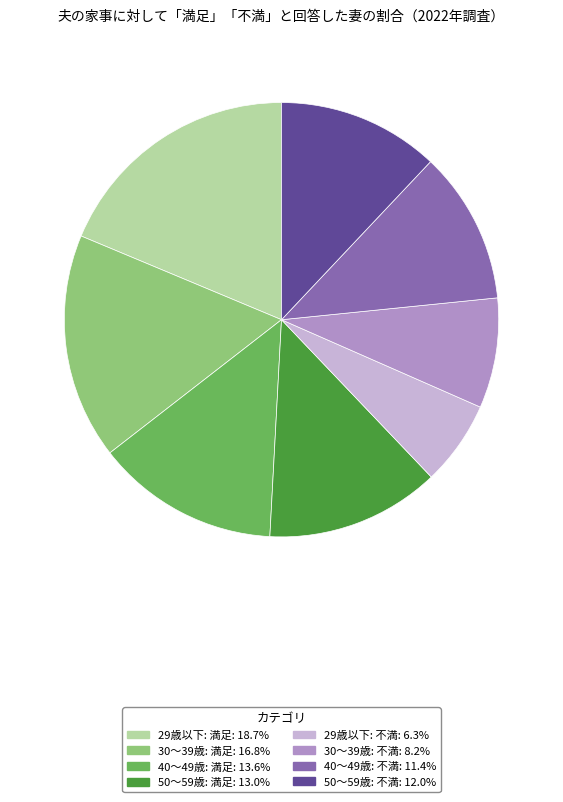

How many slices are in this pie chart?

8